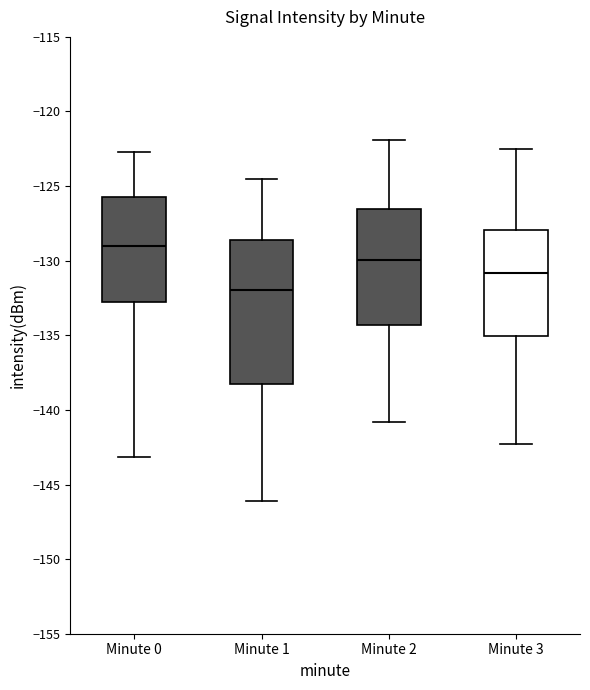

Where is the upper edge of the box for Minute 2 on the y-axis? The values are not printed on the chart, so give them approximately, as read against the axis.

-126.5